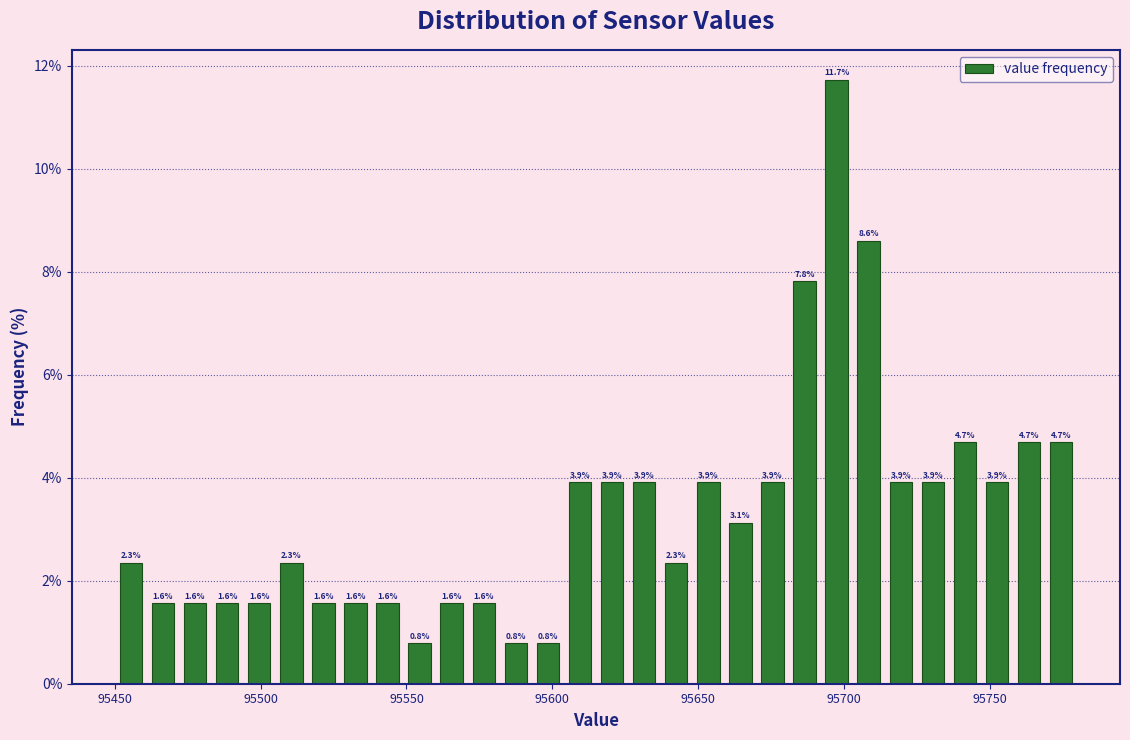

Read against the x-axis, roughly where is the centre of the tallest bar?

95700